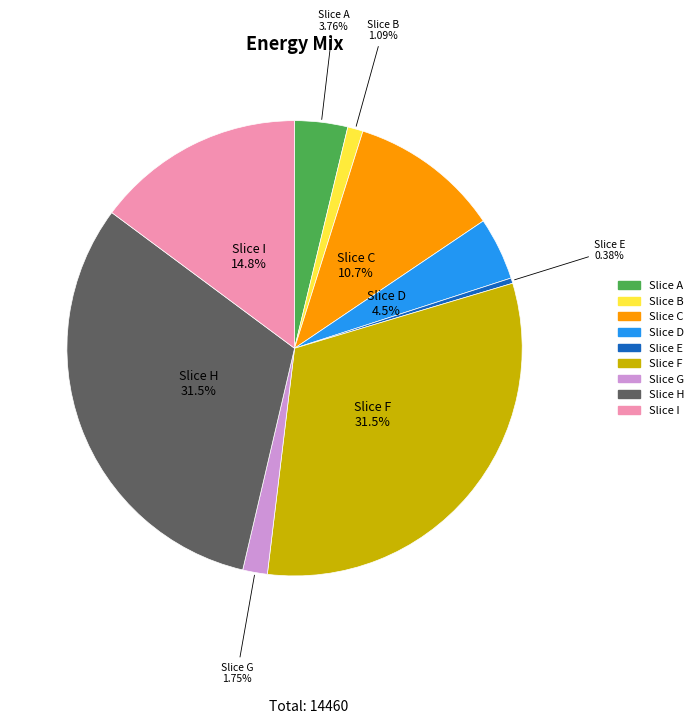

What is the smallest slice in the pie chart?

Slice E